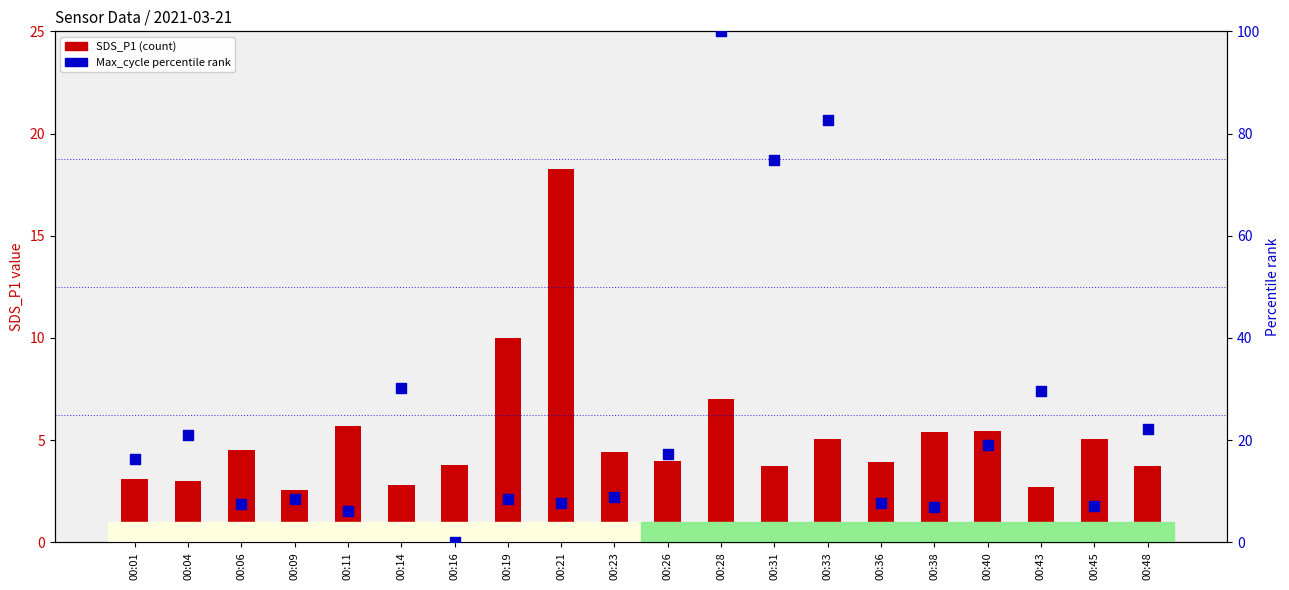

What are all the series names shown in the legend?

SDS_P1 (count), Max_cycle (percentile rank)